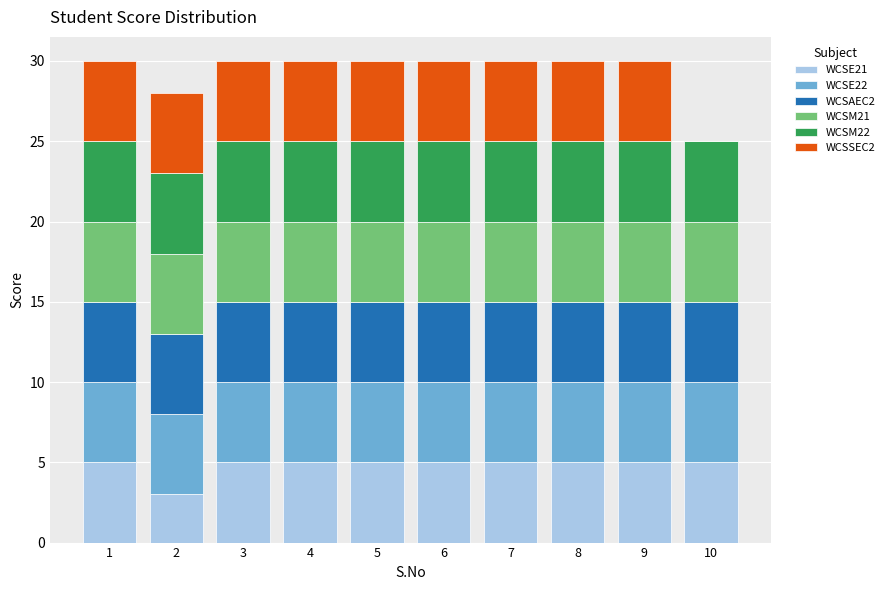

What are all the series names shown in the legend?

WCSE21, WCSE22, WCSAEC2, WCSM21, WCSM22, WCSSEC2